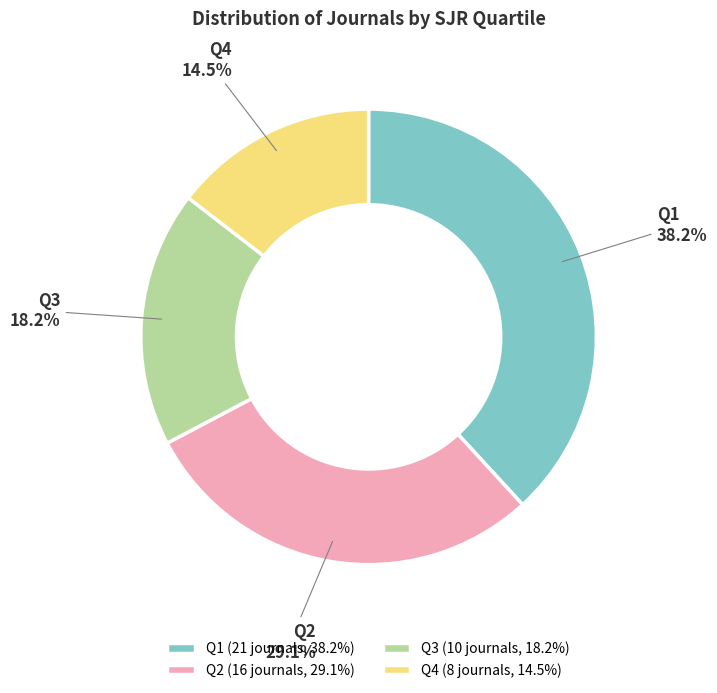

How many segments does this pie chart have?

4